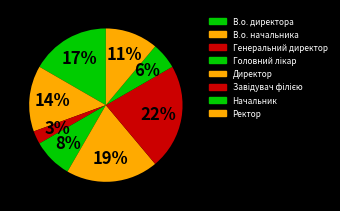

What percentage is the Ректор slice, to the nearest percent?

11%